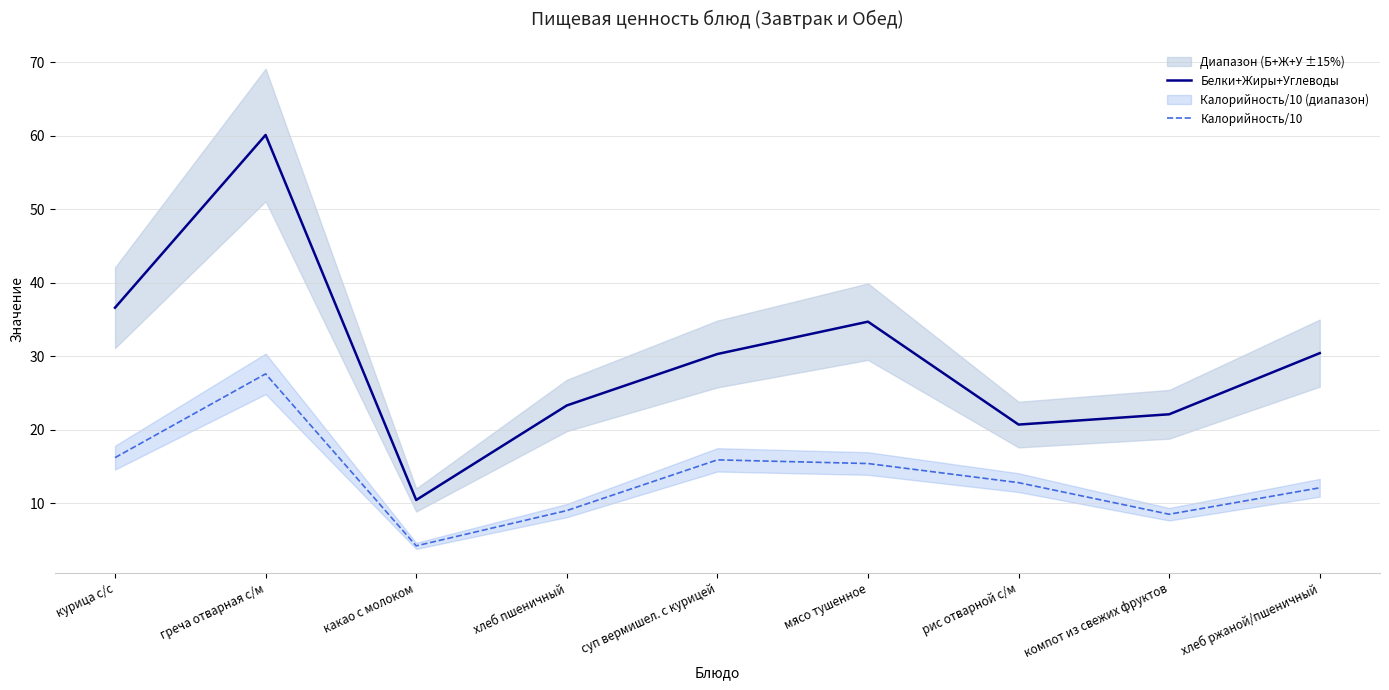

True or false: Калорийность/10 and Белки+Жиры+Углеводы cross at least once.

False